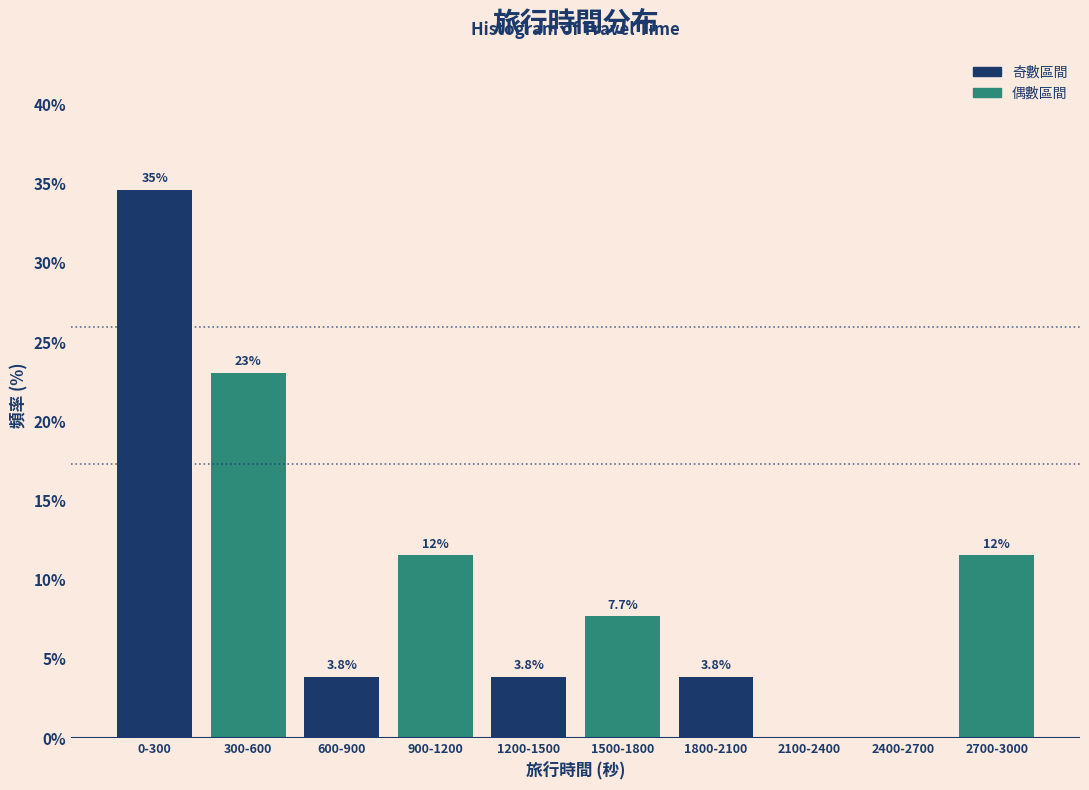

Reading left to right, extract all data points from this chart.

0-300=34.6	300-600=23.1	600-900=3.8	900-1200=11.5	1200-1500=3.8	1500-1800=7.7	1800-2100=3.8	2100-2400=0.0	2400-2700=0.0	2700-3000=11.5